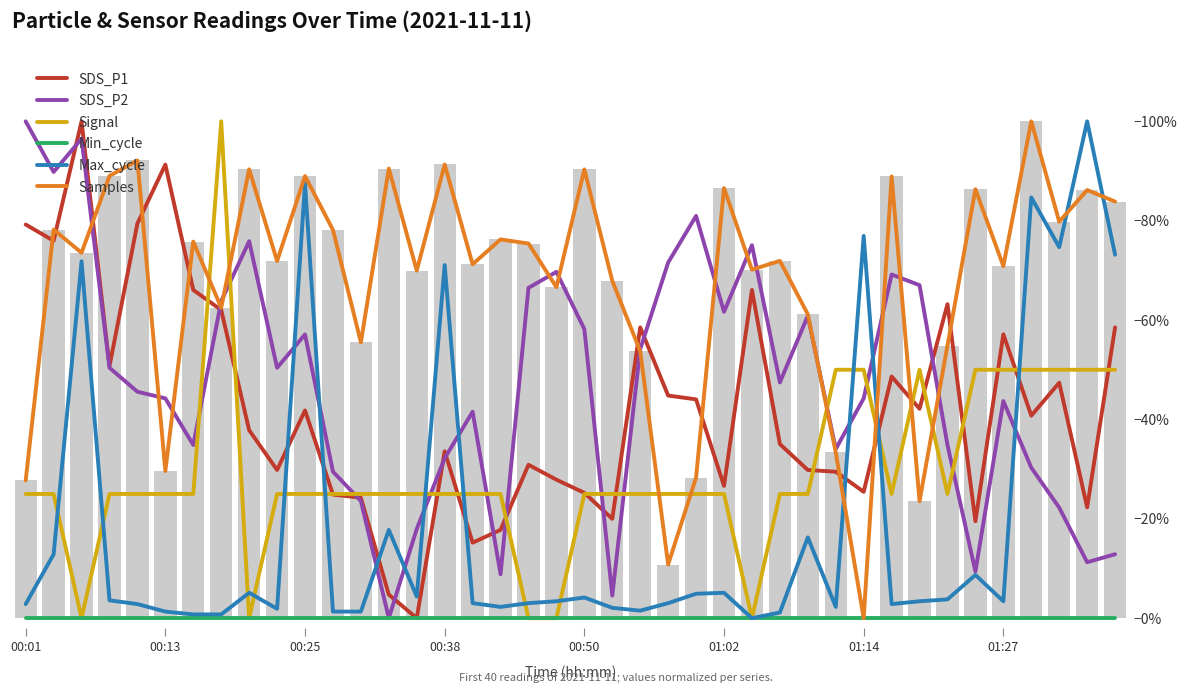

What is the total value across all series at 00:38?

2.2